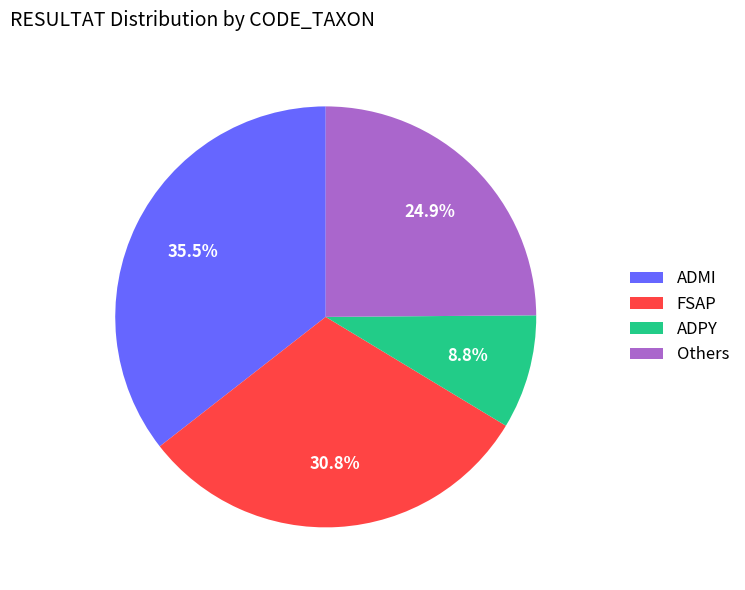

What is the largest slice in the pie chart?

ADMI